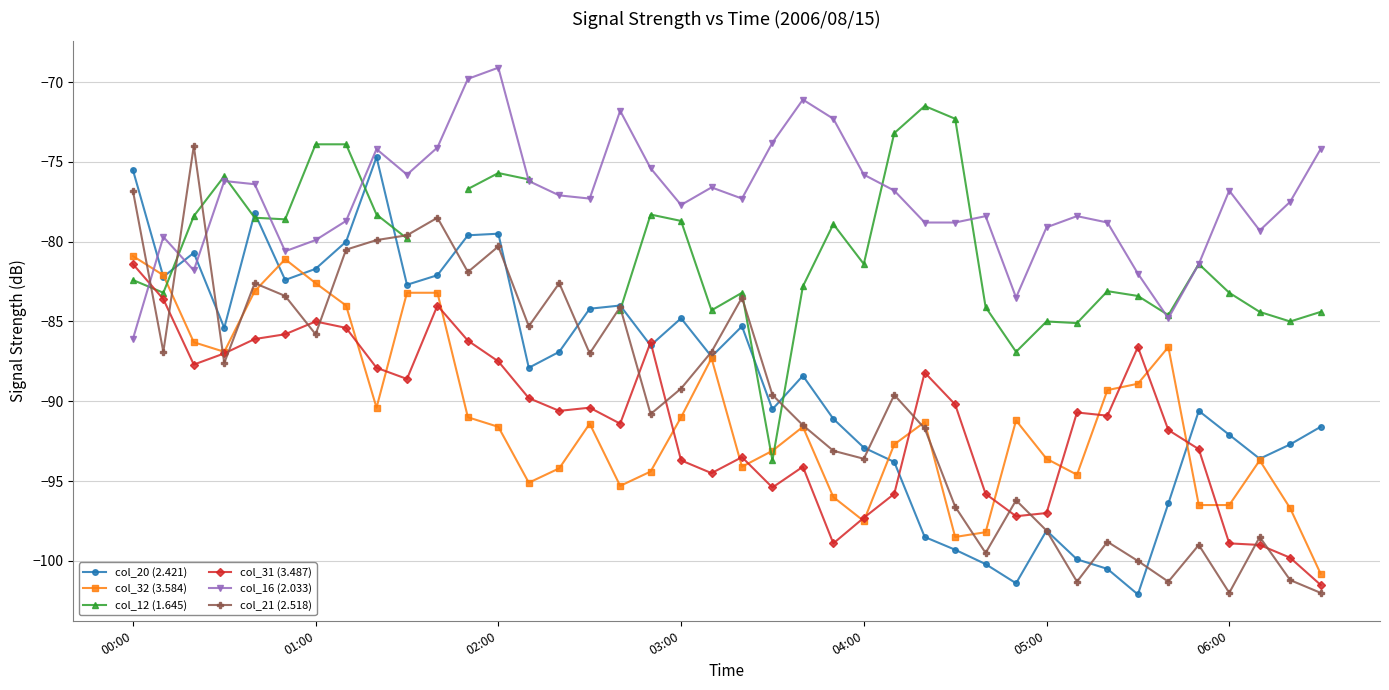

What value does the col_32 (3.584) series have at 04:00?

-97.5